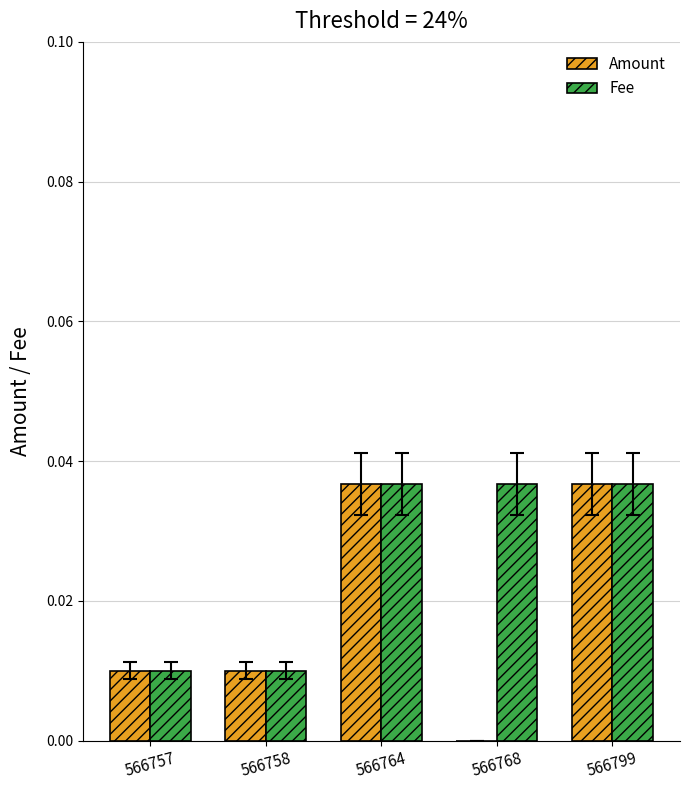

True or false: Amount has a value of 0.0 at 566764.

True